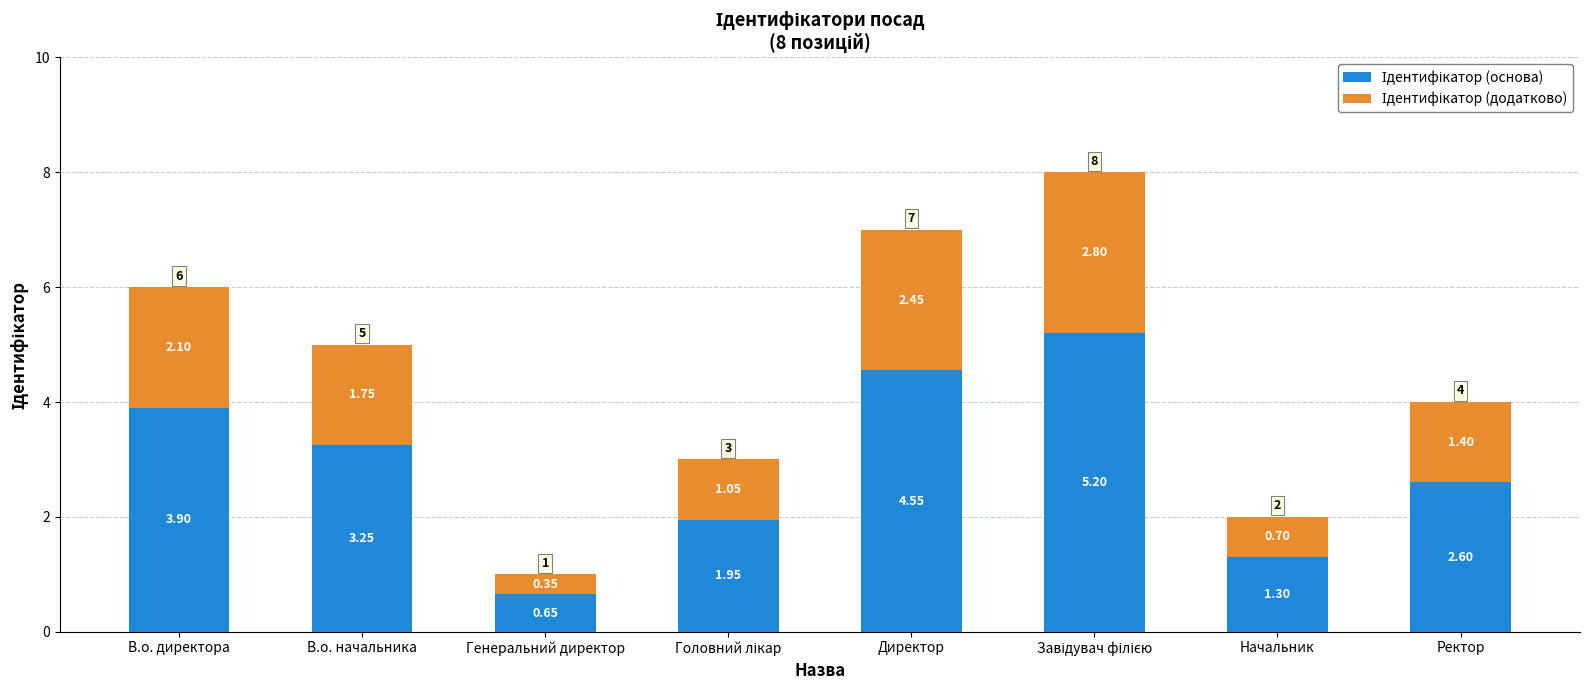

What is the total value across all series at Директор?

7.0